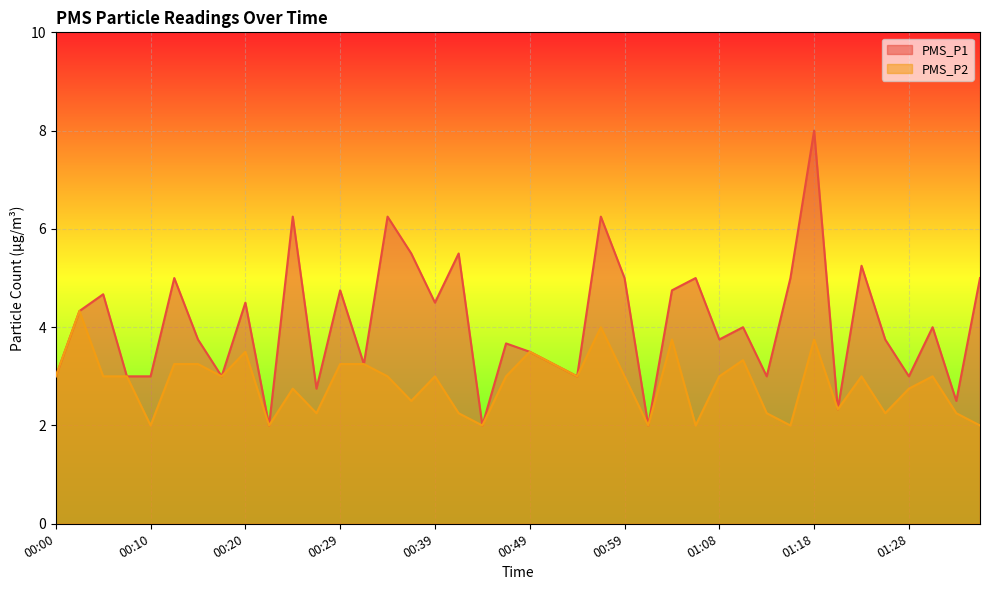

What is the maximum value for PMS_P2?

4.3